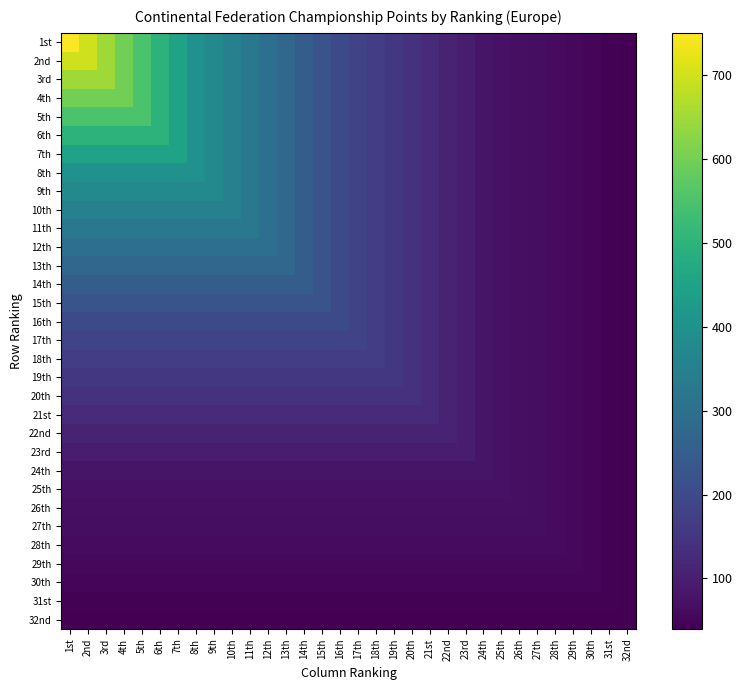

Reading left to right, list all the values displayed in this chart.

1st: 1st=750	2nd=700	3rd=650	4th=600	5th=550	6th=500	7th=450	8th=400	9th=375	10th=350	11th=325	12th=300	13th=275	14th=250	15th=225	16th=200	17th=185	18th=170	19th=155	20th=140	21st=125	22nd=110	23rd=95	24th=80	25th=75	26th=70	27th=65	28th=60	29th=55	30th=50	31st=45	32nd=40
2nd: 1st=700	2nd=700	3rd=650	4th=600	5th=550	6th=500	7th=450	8th=400	9th=375	10th=350	11th=325	12th=300	13th=275	14th=250	15th=225	16th=200	17th=185	18th=170	19th=155	20th=140	21st=125	22nd=110	23rd=95	24th=80	25th=75	26th=70	27th=65	28th=60	29th=55	30th=50	31st=45	32nd=40
3rd: 1st=650	2nd=650	3rd=650	4th=600	5th=550	6th=500	7th=450	8th=400	9th=375	10th=350	11th=325	12th=300	13th=275	14th=250	15th=225	16th=200	17th=185	18th=170	19th=155	20th=140	21st=125	22nd=110	23rd=95	24th=80	25th=75	26th=70	27th=65	28th=60	29th=55	30th=50	31st=45	32nd=40
4th: 1st=600	2nd=600	3rd=600	4th=600	5th=550	6th=500	7th=450	8th=400	9th=375	10th=350	11th=325	12th=300	13th=275	14th=250	15th=225	16th=200	17th=185	18th=170	19th=155	20th=140	21st=125	22nd=110	23rd=95	24th=80	25th=75	26th=70	27th=65	28th=60	29th=55	30th=50	31st=45	32nd=40
5th: 1st=550	2nd=550	3rd=550	4th=550	5th=550	6th=500	7th=450	8th=400	9th=375	10th=350	11th=325	12th=300	13th=275	14th=250	15th=225	16th=200	17th=185	18th=170	19th=155	20th=140	21st=125	22nd=110	23rd=95	24th=80	25th=75	26th=70	27th=65	28th=60	29th=55	30th=50	31st=45	32nd=40
6th: 1st=500	2nd=500	3rd=500	4th=500	5th=500	6th=500	7th=450	8th=400	9th=375	10th=350	11th=325	12th=300	13th=275	14th=250	15th=225	16th=200	17th=185	18th=170	19th=155	20th=140	21st=125	22nd=110	23rd=95	24th=80	25th=75	26th=70	27th=65	28th=60	29th=55	30th=50	31st=45	32nd=40
7th: 1st=450	2nd=450	3rd=450	4th=450	5th=450	6th=450	7th=450	8th=400	9th=375	10th=350	11th=325	12th=300	13th=275	14th=250	15th=225	16th=200	17th=185	18th=170	19th=155	20th=140	21st=125	22nd=110	23rd=95	24th=80	25th=75	26th=70	27th=65	28th=60	29th=55	30th=50	31st=45	32nd=40
8th: 1st=400	2nd=400	3rd=400	4th=400	5th=400	6th=400	7th=400	8th=400	9th=375	10th=350	11th=325	12th=300	13th=275	14th=250	15th=225	16th=200	17th=185	18th=170	19th=155	20th=140	21st=125	22nd=110	23rd=95	24th=80	25th=75	26th=70	27th=65	28th=60	29th=55	30th=50	31st=45	32nd=40
9th: 1st=375	2nd=375	3rd=375	4th=375	5th=375	6th=375	7th=375	8th=375	9th=375	10th=350	11th=325	12th=300	13th=275	14th=250	15th=225	16th=200	17th=185	18th=170	19th=155	20th=140	21st=125	22nd=110	23rd=95	24th=80	25th=75	26th=70	27th=65	28th=60	29th=55	30th=50	31st=45	32nd=40
10th: 1st=350	2nd=350	3rd=350	4th=350	5th=350	6th=350	7th=350	8th=350	9th=350	10th=350	11th=325	12th=300	13th=275	14th=250	15th=225	16th=200	17th=185	18th=170	19th=155	20th=140	21st=125	22nd=110	23rd=95	24th=80	25th=75	26th=70	27th=65	28th=60	29th=55	30th=50	31st=45	32nd=40
11th: 1st=325	2nd=325	3rd=325	4th=325	5th=325	6th=325	7th=325	8th=325	9th=325	10th=325	11th=325	12th=300	13th=275	14th=250	15th=225	16th=200	17th=185	18th=170	19th=155	20th=140	21st=125	22nd=110	23rd=95	24th=80	25th=75	26th=70	27th=65	28th=60	29th=55	30th=50	31st=45	32nd=40
12th: 1st=300	2nd=300	3rd=300	4th=300	5th=300	6th=300	7th=300	8th=300	9th=300	10th=300	11th=300	12th=300	13th=275	14th=250	15th=225	16th=200	17th=185	18th=170	19th=155	20th=140	21st=125	22nd=110	23rd=95	24th=80	25th=75	26th=70	27th=65	28th=60	29th=55	30th=50	31st=45	32nd=40
13th: 1st=275	2nd=275	3rd=275	4th=275	5th=275	6th=275	7th=275	8th=275	9th=275	10th=275	11th=275	12th=275	13th=275	14th=250	15th=225	16th=200	17th=185	18th=170	19th=155	20th=140	21st=125	22nd=110	23rd=95	24th=80	25th=75	26th=70	27th=65	28th=60	29th=55	30th=50	31st=45	32nd=40
14th: 1st=250	2nd=250	3rd=250	4th=250	5th=250	6th=250	7th=250	8th=250	9th=250	10th=250	11th=250	12th=250	13th=250	14th=250	15th=225	16th=200	17th=185	18th=170	19th=155	20th=140	21st=125	22nd=110	23rd=95	24th=80	25th=75	26th=70	27th=65	28th=60	29th=55	30th=50	31st=45	32nd=40
15th: 1st=225	2nd=225	3rd=225	4th=225	5th=225	6th=225	7th=225	8th=225	9th=225	10th=225	11th=225	12th=225	13th=225	14th=225	15th=225	16th=200	17th=185	18th=170	19th=155	20th=140	21st=125	22nd=110	23rd=95	24th=80	25th=75	26th=70	27th=65	28th=60	29th=55	30th=50	31st=45	32nd=40
16th: 1st=200	2nd=200	3rd=200	4th=200	5th=200	6th=200	7th=200	8th=200	9th=200	10th=200	11th=200	12th=200	13th=200	14th=200	15th=200	16th=200	17th=185	18th=170	19th=155	20th=140	21st=125	22nd=110	23rd=95	24th=80	25th=75	26th=70	27th=65	28th=60	29th=55	30th=50	31st=45	32nd=40
17th: 1st=185	2nd=185	3rd=185	4th=185	5th=185	6th=185	7th=185	8th=185	9th=185	10th=185	11th=185	12th=185	13th=185	14th=185	15th=185	16th=185	17th=185	18th=170	19th=155	20th=140	21st=125	22nd=110	23rd=95	24th=80	25th=75	26th=70	27th=65	28th=60	29th=55	30th=50	31st=45	32nd=40
18th: 1st=170	2nd=170	3rd=170	4th=170	5th=170	6th=170	7th=170	8th=170	9th=170	10th=170	11th=170	12th=170	13th=170	14th=170	15th=170	16th=170	17th=170	18th=170	19th=155	20th=140	21st=125	22nd=110	23rd=95	24th=80	25th=75	26th=70	27th=65	28th=60	29th=55	30th=50	31st=45	32nd=40
19th: 1st=155	2nd=155	3rd=155	4th=155	5th=155	6th=155	7th=155	8th=155	9th=155	10th=155	11th=155	12th=155	13th=155	14th=155	15th=155	16th=155	17th=155	18th=155	19th=155	20th=140	21st=125	22nd=110	23rd=95	24th=80	25th=75	26th=70	27th=65	28th=60	29th=55	30th=50	31st=45	32nd=40
20th: 1st=140	2nd=140	3rd=140	4th=140	5th=140	6th=140	7th=140	8th=140	9th=140	10th=140	11th=140	12th=140	13th=140	14th=140	15th=140	16th=140	17th=140	18th=140	19th=140	20th=140	21st=125	22nd=110	23rd=95	24th=80	25th=75	26th=70	27th=65	28th=60	29th=55	30th=50	31st=45	32nd=40
21st: 1st=125	2nd=125	3rd=125	4th=125	5th=125	6th=125	7th=125	8th=125	9th=125	10th=125	11th=125	12th=125	13th=125	14th=125	15th=125	16th=125	17th=125	18th=125	19th=125	20th=125	21st=125	22nd=110	23rd=95	24th=80	25th=75	26th=70	27th=65	28th=60	29th=55	30th=50	31st=45	32nd=40
22nd: 1st=110	2nd=110	3rd=110	4th=110	5th=110	6th=110	7th=110	8th=110	9th=110	10th=110	11th=110	12th=110	13th=110	14th=110	15th=110	16th=110	17th=110	18th=110	19th=110	20th=110	21st=110	22nd=110	23rd=95	24th=80	25th=75	26th=70	27th=65	28th=60	29th=55	30th=50	31st=45	32nd=40
23rd: 1st=95	2nd=95	3rd=95	4th=95	5th=95	6th=95	7th=95	8th=95	9th=95	10th=95	11th=95	12th=95	13th=95	14th=95	15th=95	16th=95	17th=95	18th=95	19th=95	20th=95	21st=95	22nd=95	23rd=95	24th=80	25th=75	26th=70	27th=65	28th=60	29th=55	30th=50	31st=45	32nd=40
24th: 1st=80	2nd=80	3rd=80	4th=80	5th=80	6th=80	7th=80	8th=80	9th=80	10th=80	11th=80	12th=80	13th=80	14th=80	15th=80	16th=80	17th=80	18th=80	19th=80	20th=80	21st=80	22nd=80	23rd=80	24th=80	25th=75	26th=70	27th=65	28th=60	29th=55	30th=50	31st=45	32nd=40
25th: 1st=75	2nd=75	3rd=75	4th=75	5th=75	6th=75	7th=75	8th=75	9th=75	10th=75	11th=75	12th=75	13th=75	14th=75	15th=75	16th=75	17th=75	18th=75	19th=75	20th=75	21st=75	22nd=75	23rd=75	24th=75	25th=75	26th=70	27th=65	28th=60	29th=55	30th=50	31st=45	32nd=40
26th: 1st=70	2nd=70	3rd=70	4th=70	5th=70	6th=70	7th=70	8th=70	9th=70	10th=70	11th=70	12th=70	13th=70	14th=70	15th=70	16th=70	17th=70	18th=70	19th=70	20th=70	21st=70	22nd=70	23rd=70	24th=70	25th=70	26th=70	27th=65	28th=60	29th=55	30th=50	31st=45	32nd=40
27th: 1st=65	2nd=65	3rd=65	4th=65	5th=65	6th=65	7th=65	8th=65	9th=65	10th=65	11th=65	12th=65	13th=65	14th=65	15th=65	16th=65	17th=65	18th=65	19th=65	20th=65	21st=65	22nd=65	23rd=65	24th=65	25th=65	26th=65	27th=65	28th=60	29th=55	30th=50	31st=45	32nd=40
28th: 1st=60	2nd=60	3rd=60	4th=60	5th=60	6th=60	7th=60	8th=60	9th=60	10th=60	11th=60	12th=60	13th=60	14th=60	15th=60	16th=60	17th=60	18th=60	19th=60	20th=60	21st=60	22nd=60	23rd=60	24th=60	25th=60	26th=60	27th=60	28th=60	29th=55	30th=50	31st=45	32nd=40
29th: 1st=55	2nd=55	3rd=55	4th=55	5th=55	6th=55	7th=55	8th=55	9th=55	10th=55	11th=55	12th=55	13th=55	14th=55	15th=55	16th=55	17th=55	18th=55	19th=55	20th=55	21st=55	22nd=55	23rd=55	24th=55	25th=55	26th=55	27th=55	28th=55	29th=55	30th=50	31st=45	32nd=40
30th: 1st=50	2nd=50	3rd=50	4th=50	5th=50	6th=50	7th=50	8th=50	9th=50	10th=50	11th=50	12th=50	13th=50	14th=50	15th=50	16th=50	17th=50	18th=50	19th=50	20th=50	21st=50	22nd=50	23rd=50	24th=50	25th=50	26th=50	27th=50	28th=50	29th=50	30th=50	31st=45	32nd=40
31st: 1st=45	2nd=45	3rd=45	4th=45	5th=45	6th=45	7th=45	8th=45	9th=45	10th=45	11th=45	12th=45	13th=45	14th=45	15th=45	16th=45	17th=45	18th=45	19th=45	20th=45	21st=45	22nd=45	23rd=45	24th=45	25th=45	26th=45	27th=45	28th=45	29th=45	30th=45	31st=45	32nd=40
32nd: 1st=40	2nd=40	3rd=40	4th=40	5th=40	6th=40	7th=40	8th=40	9th=40	10th=40	11th=40	12th=40	13th=40	14th=40	15th=40	16th=40	17th=40	18th=40	19th=40	20th=40	21st=40	22nd=40	23rd=40	24th=40	25th=40	26th=40	27th=40	28th=40	29th=40	30th=40	31st=40	32nd=40